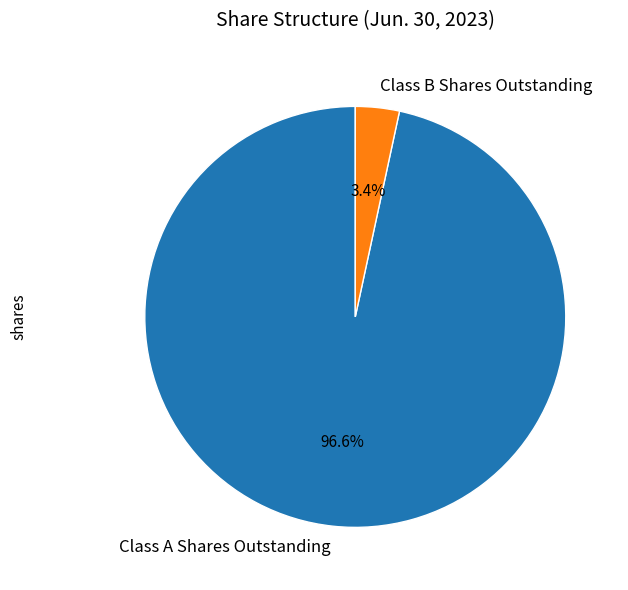

What percentage do Class A Shares Outstanding and Class B Shares Outstanding together represent?

100.0%